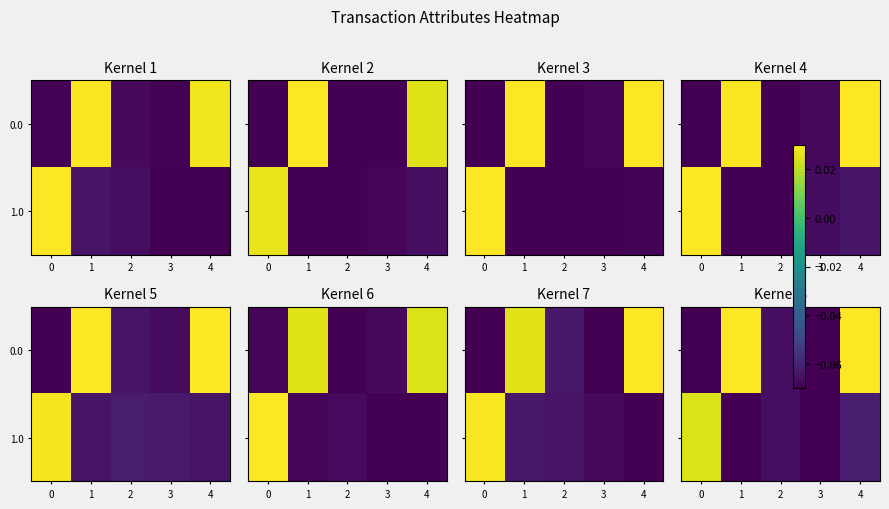

The value of 1.0 at 1 is -0.1. True or false?

False